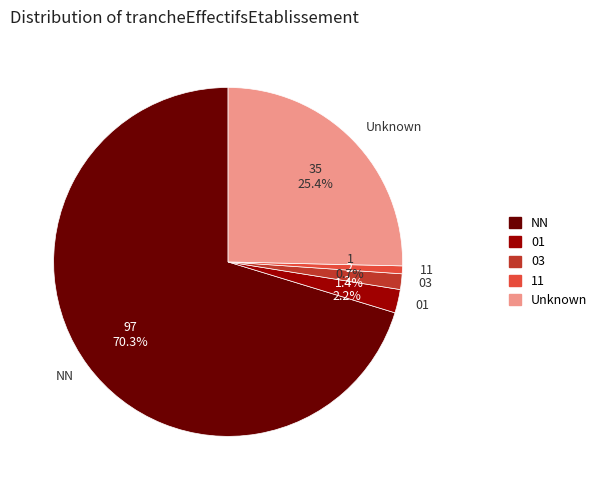

Rank the categories by value from highest to lowest.

NN, Unknown, 01, 03, 11